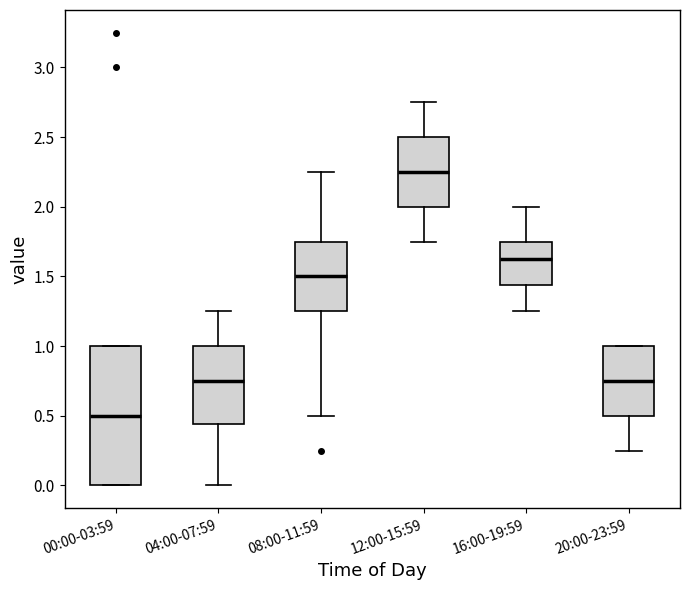

Reading left to right, read every box against the y-axis: the position of its median line, the range the box covers, and the ends of its whiskers. The values are not printed on the chart, so give them approximately, as read against the axis.

00:00-03:59: median 0.50, box 0.00 to 1.00, whiskers 0.00 to 1.00
04:00-07:59: median 0.75, box 0.45 to 1.00, whiskers 0.00 to 1.25
08:00-11:59: median 1.50, box 1.25 to 1.75, whiskers 0.50 to 2.25
12:00-15:59: median 2.25, box 2.00 to 2.50, whiskers 1.75 to 2.75
16:00-19:59: median 1.65, box 1.45 to 1.75, whiskers 1.25 to 2.00
20:00-23:59: median 0.75, box 0.50 to 1.00, whiskers 0.25 to 1.00